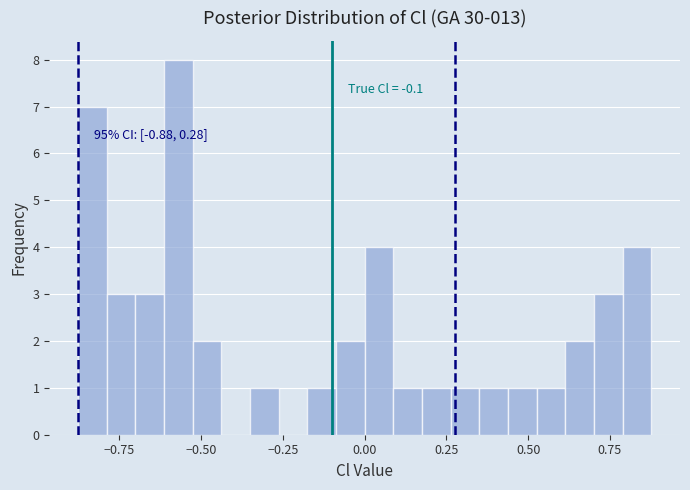

Read against the x-axis, roughly where is the centre of the tallest bar?

-0.55